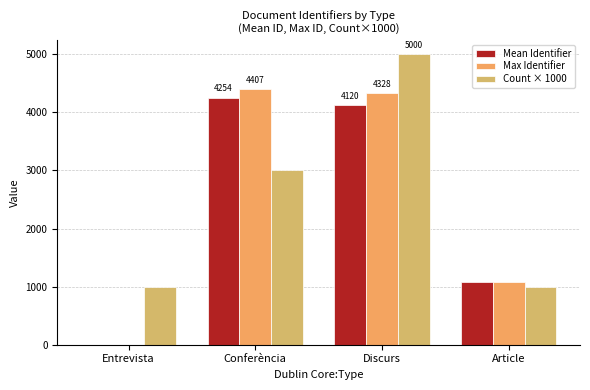

List the series in order of their peak value, lowest first.

Mean Identifier, Max Identifier, Count × 1000